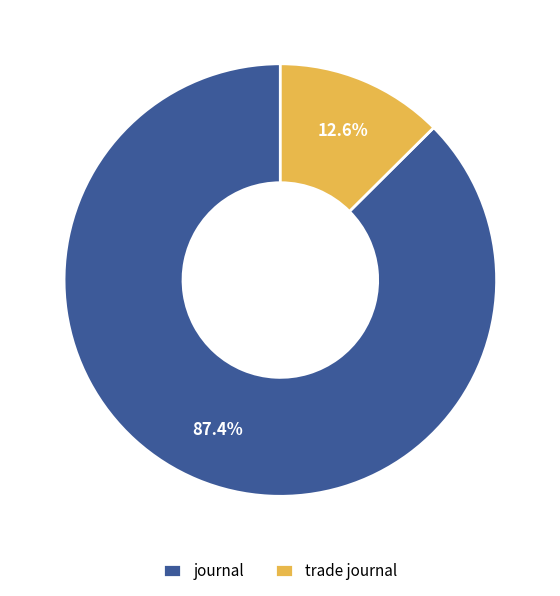

Which slice is the smallest?

trade journal